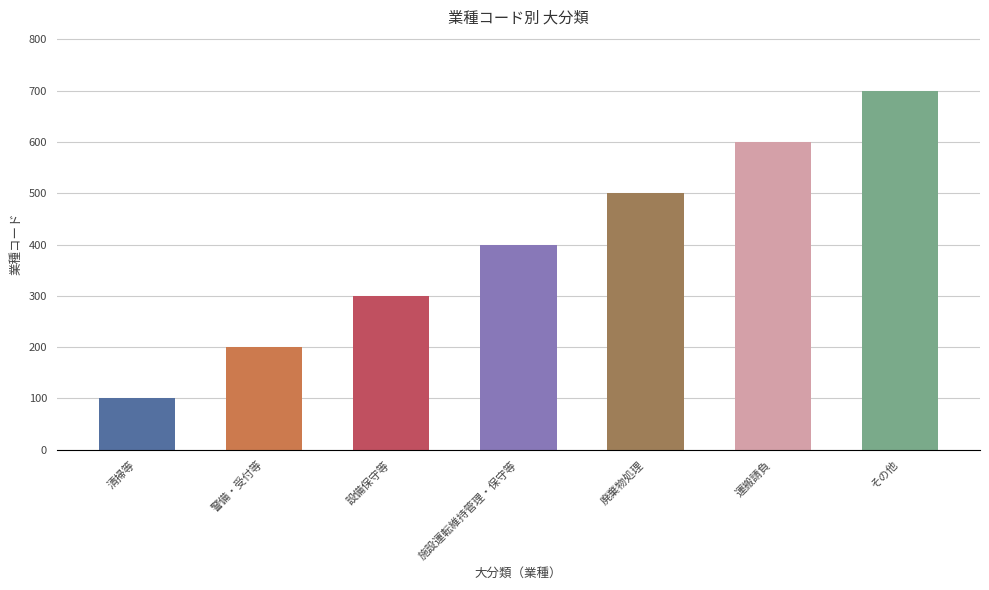

Read the value at 廃棄物処理.

500